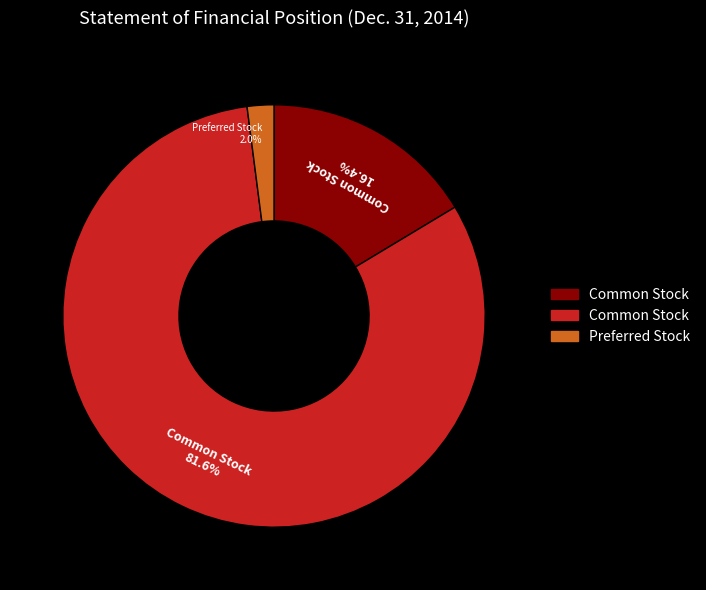

How many slices are in this pie chart?

3